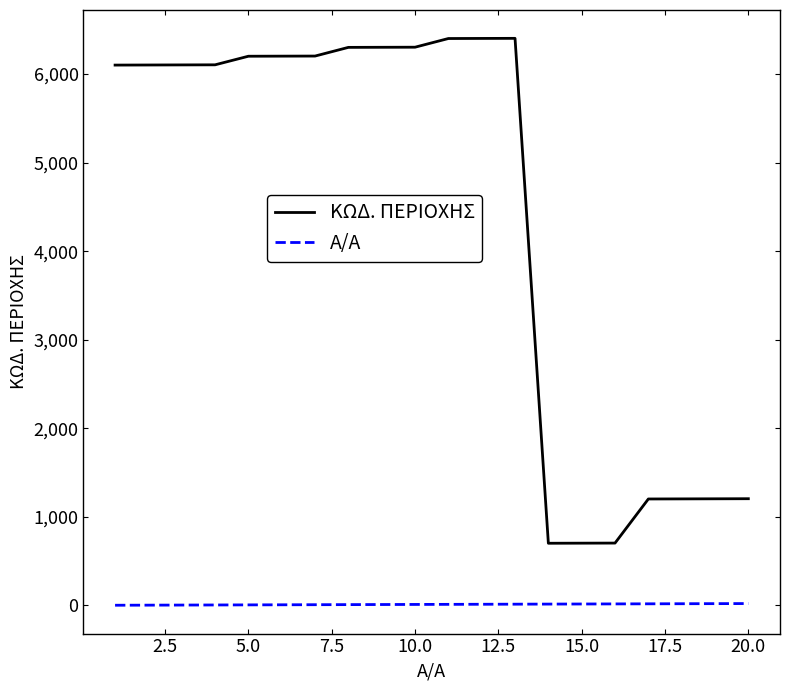

What is the difference between the maximum and minimum values in the Α/Α series?

19